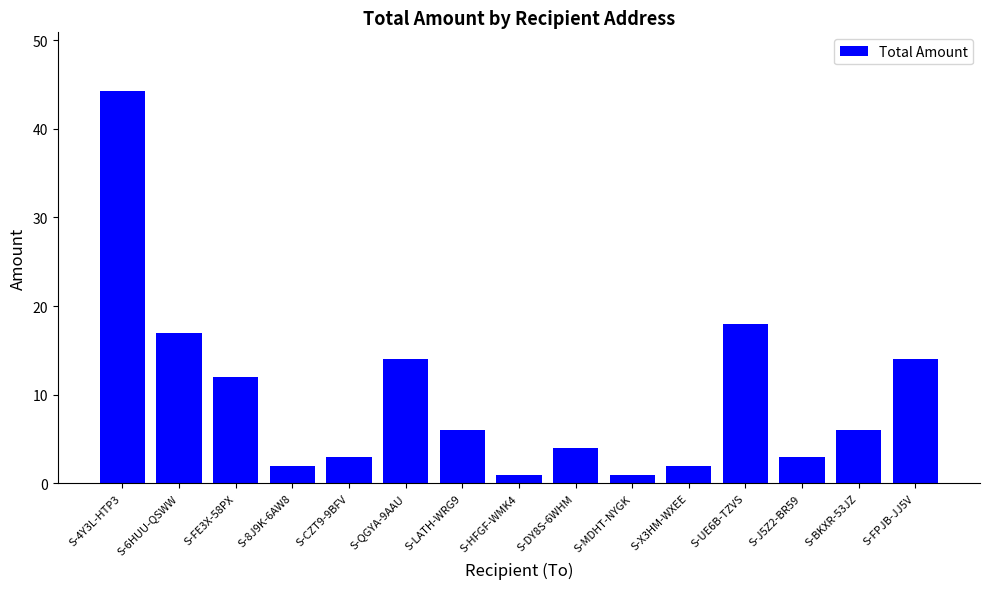

Between S-BKXR-53JZ and S-MDHT-NYGK, which is larger?

S-BKXR-53JZ